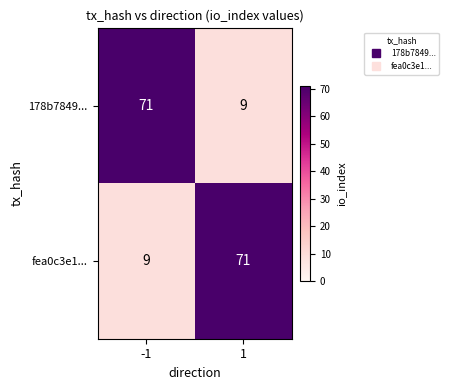

What is the spread (max minus min) of values at 1?

62